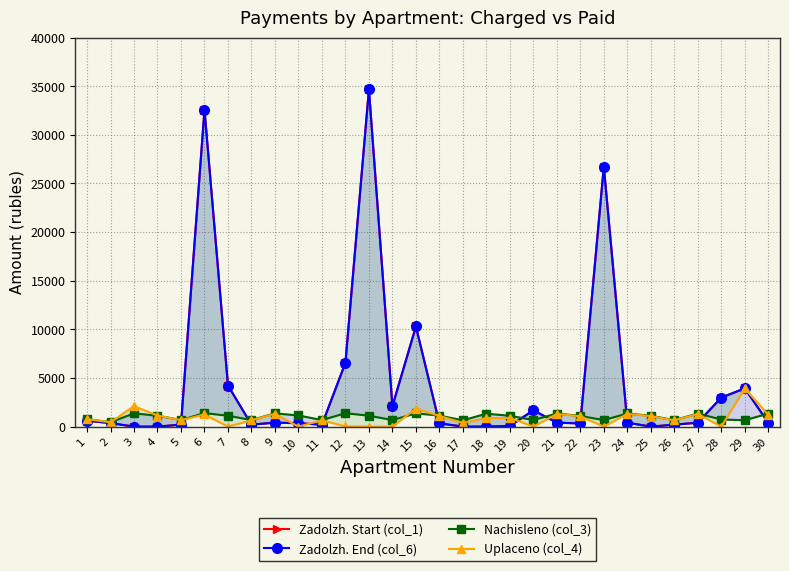

At which category is the sum across all series the highest?

13